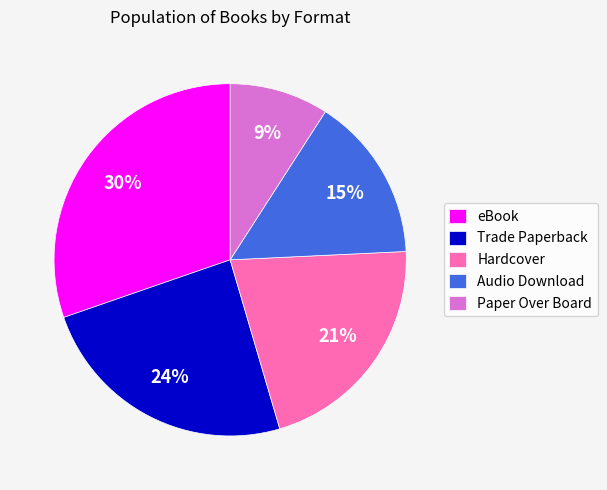

Do Paper Over Board and Hardcover together represent more than half of the pie?

No